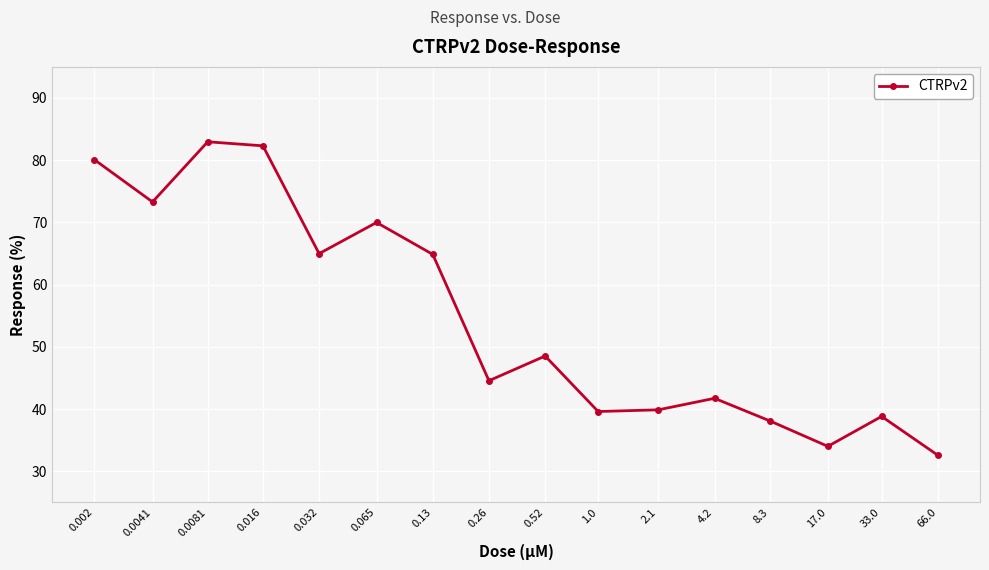

Count the number of data series in this chart.

1